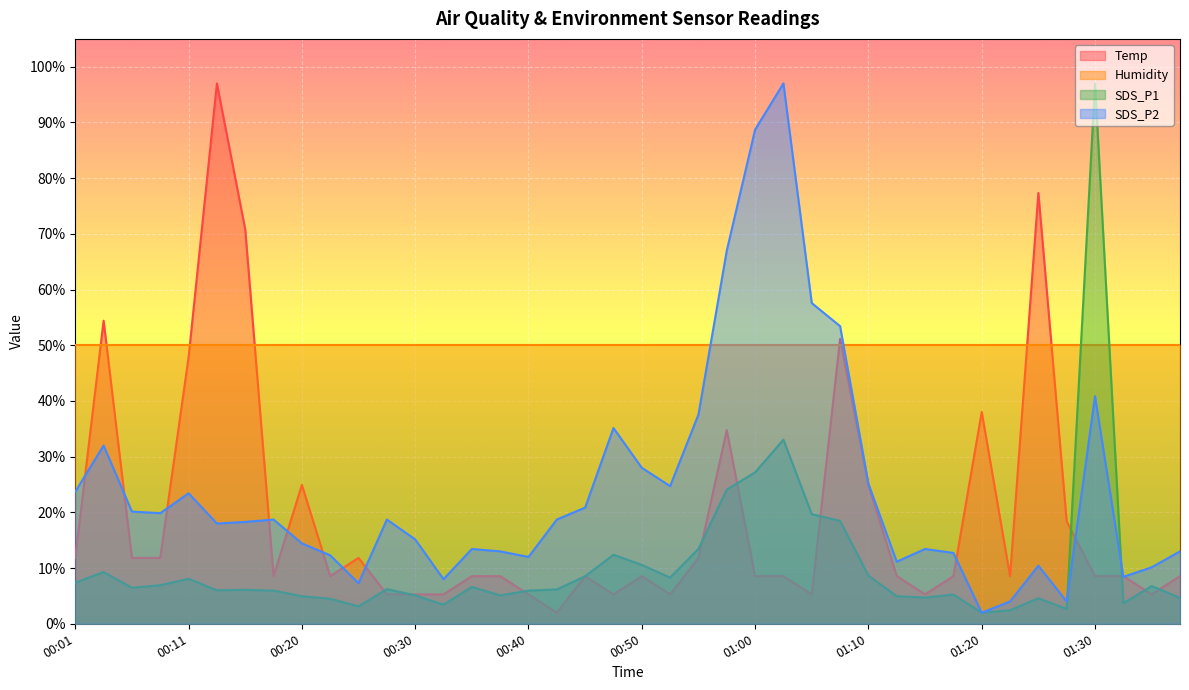

Is it true that Temp equals 5.3 at 00:30?

True